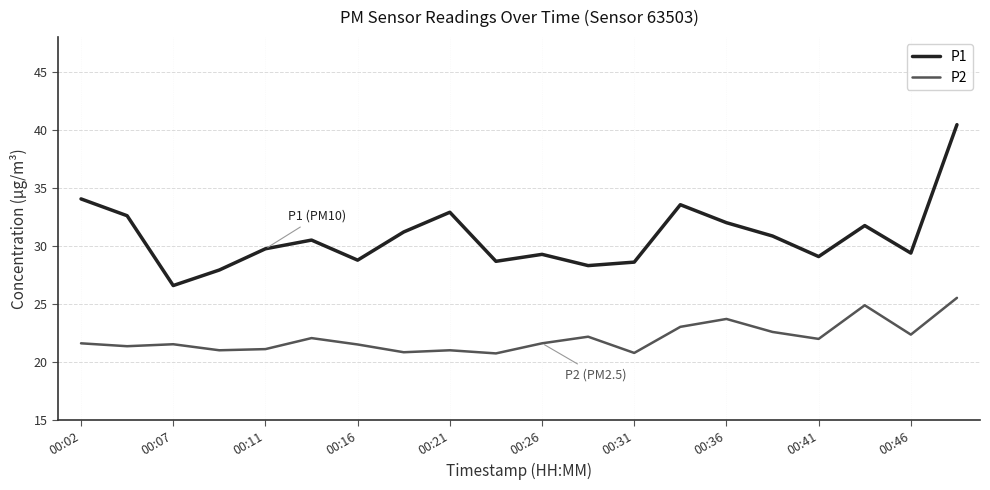

Which series has the largest total across all categories?

P1